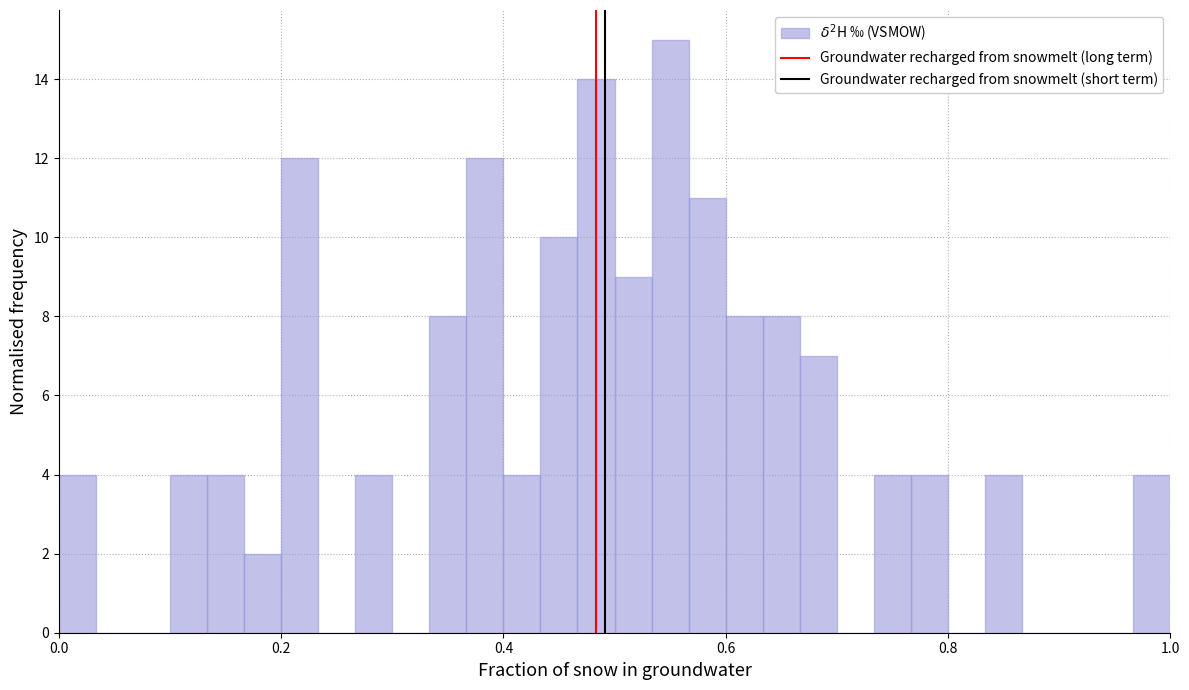

Read against the x-axis, roughly where is the centre of the tallest bar?

0.56